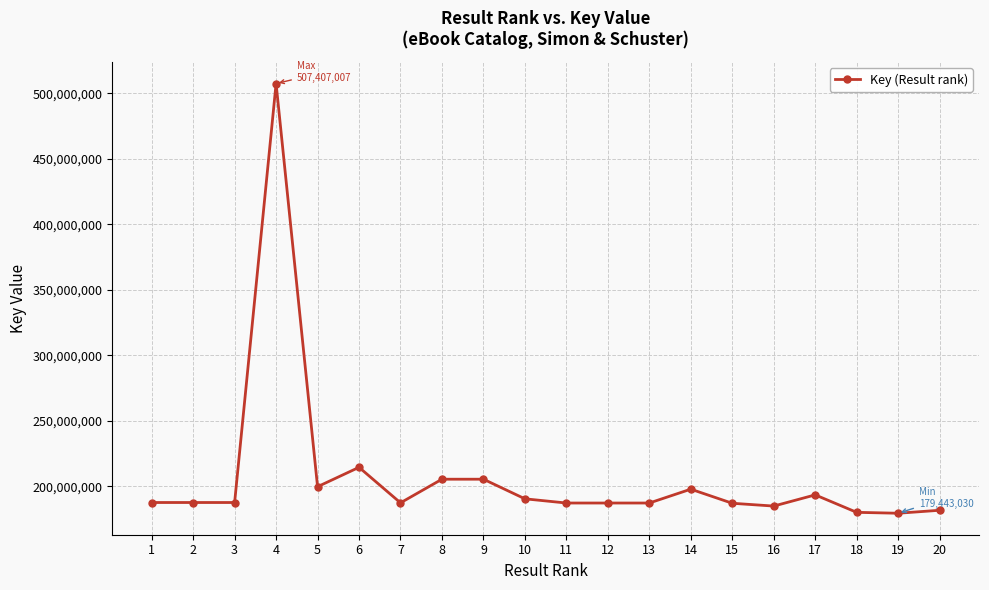

What is the sum of the values at 5 and 7?

387083606